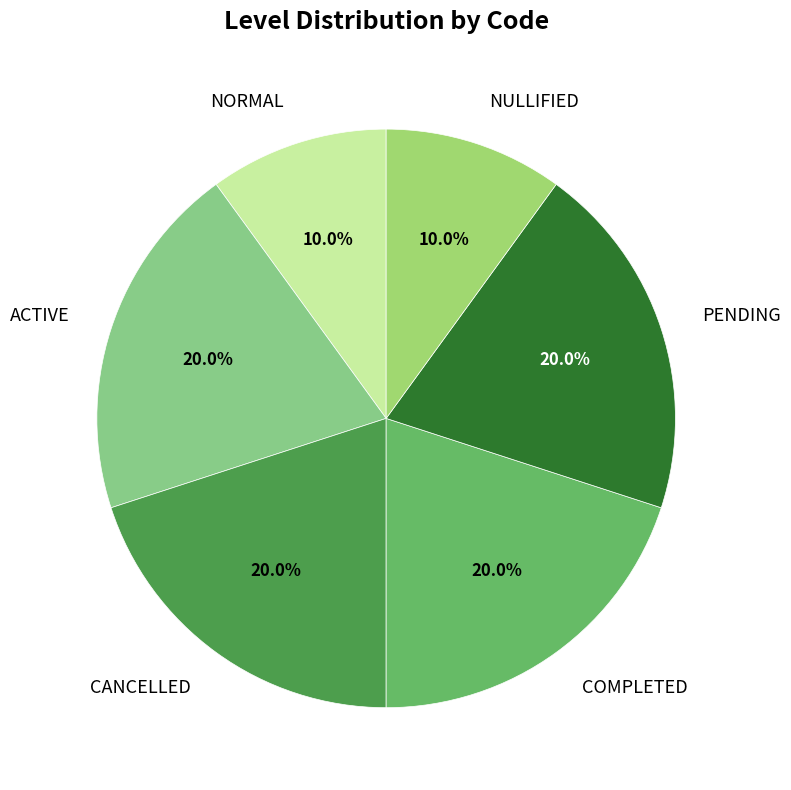

Combined, what portion of the pie is PENDING and NULLIFIED?

30.0%